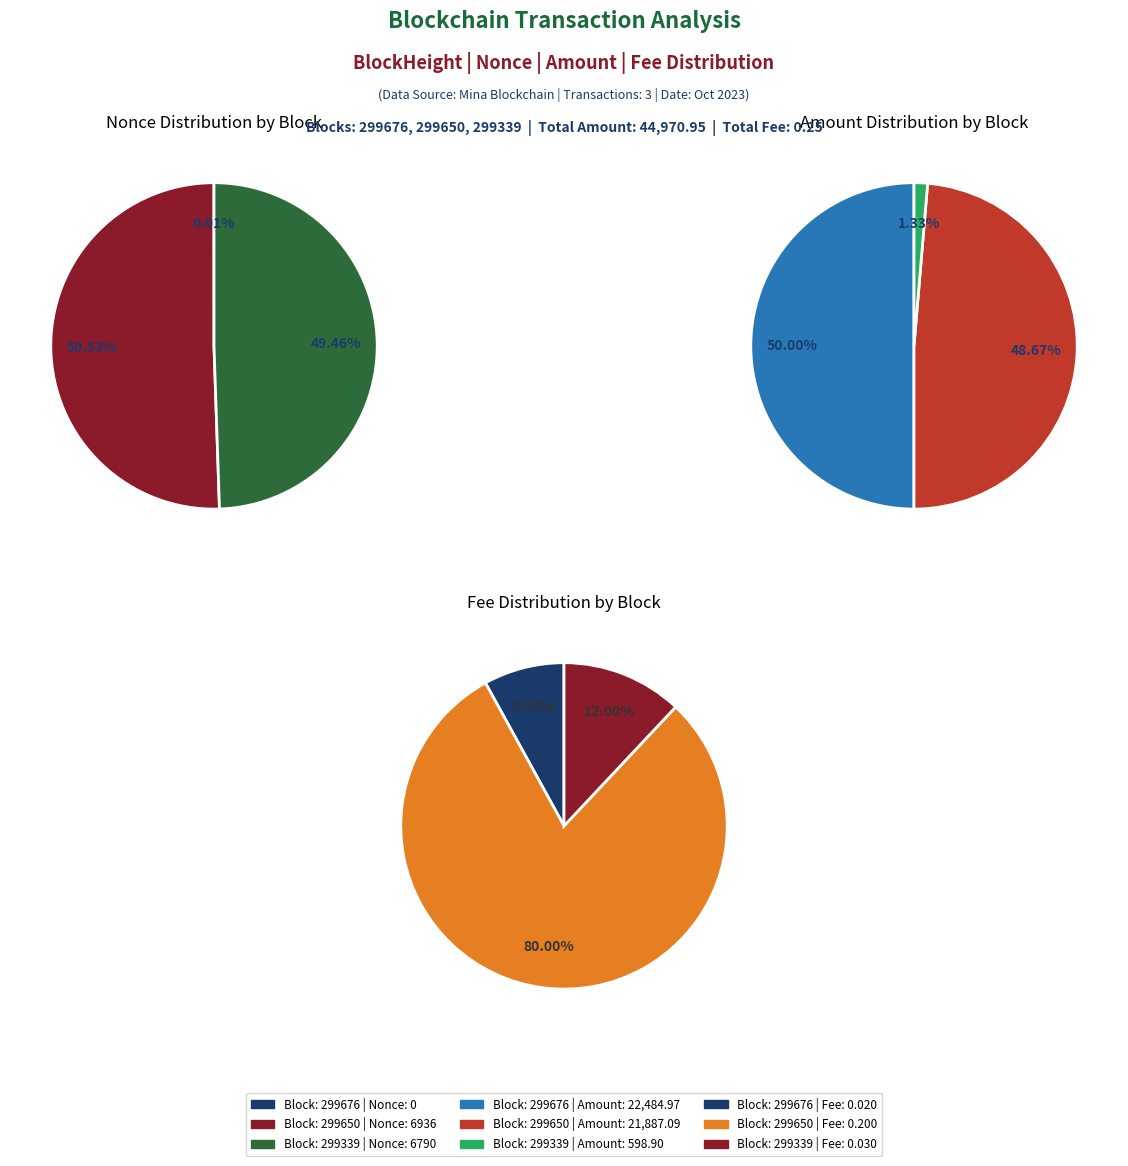

What percentage do 299676 and 299650 together represent?

50.5%